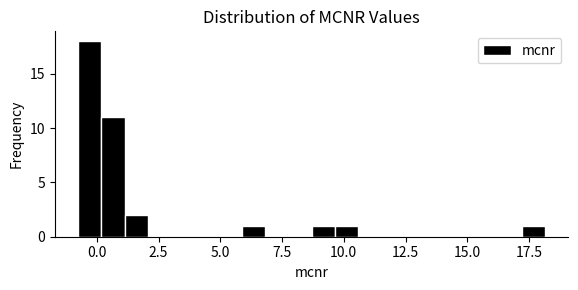

Read against the x-axis, roughly where is the centre of the tallest bar?

-0.5